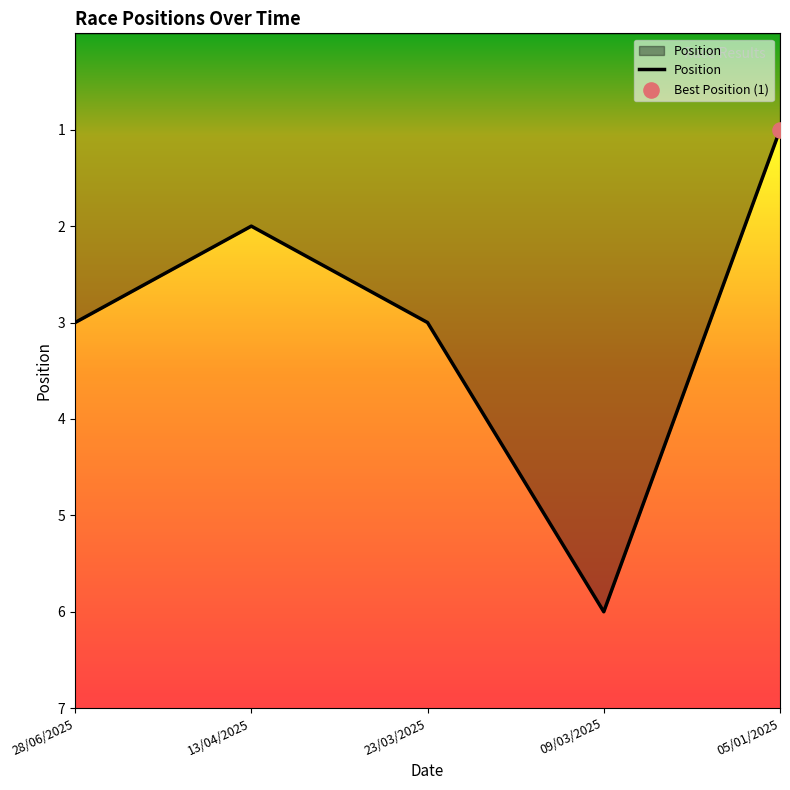

Approximately how many times larger is the value at 23/03/2025 compared to 28/06/2025?

1.0